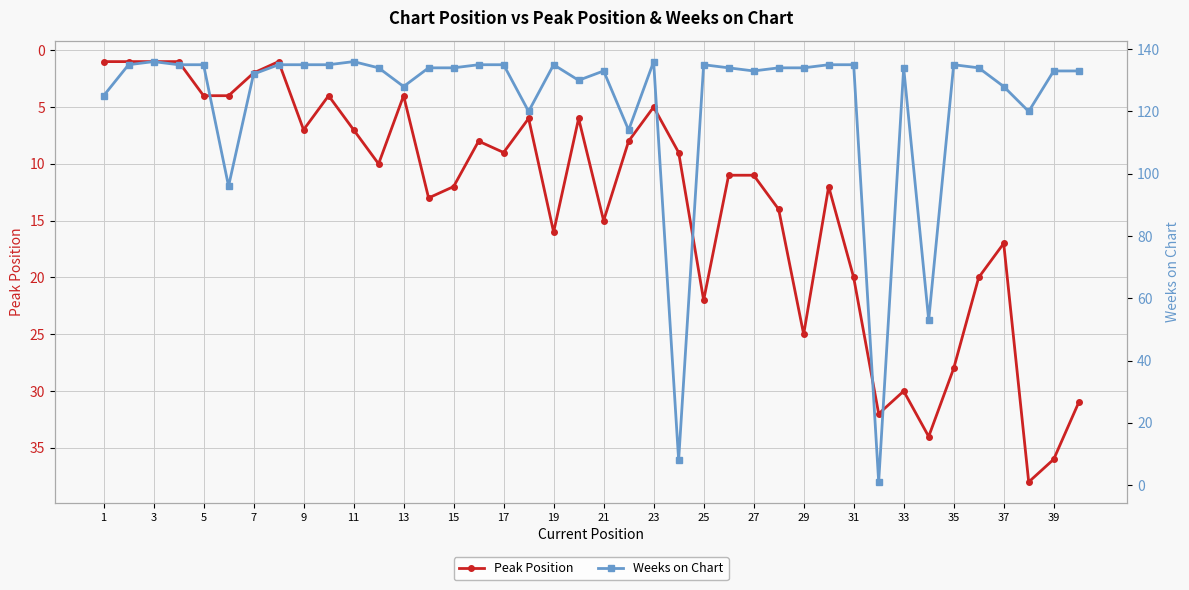

Rank the series by their maximum value, from lowest to highest.

Peak Position, Weeks on Chart